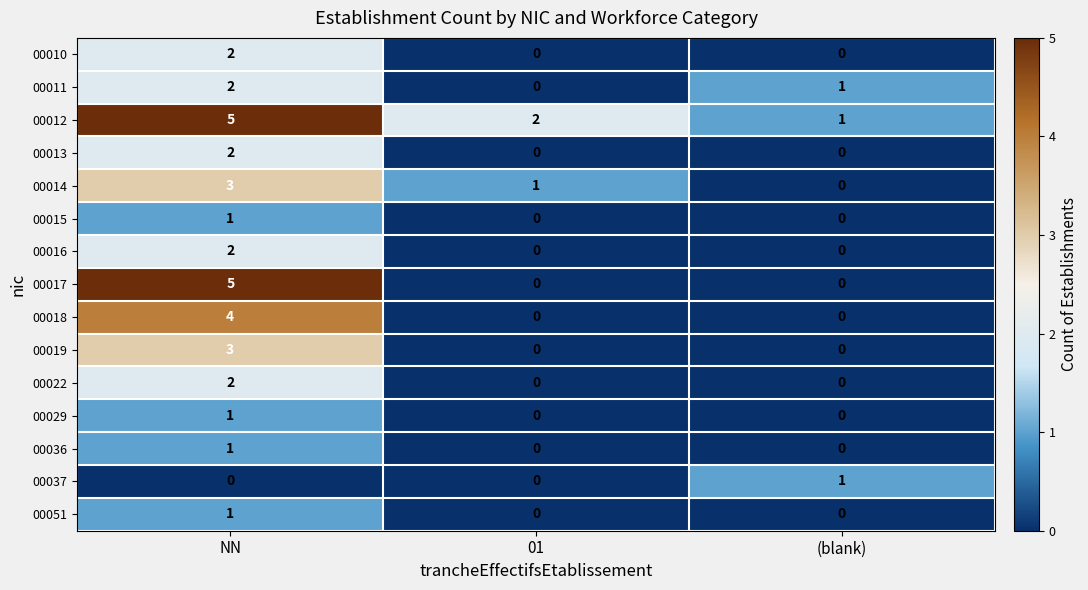

How many categories are shown in the chart?

3